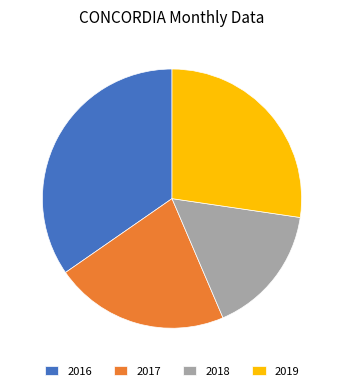

Do 2018 and 2017 together represent more than half of the pie?

No